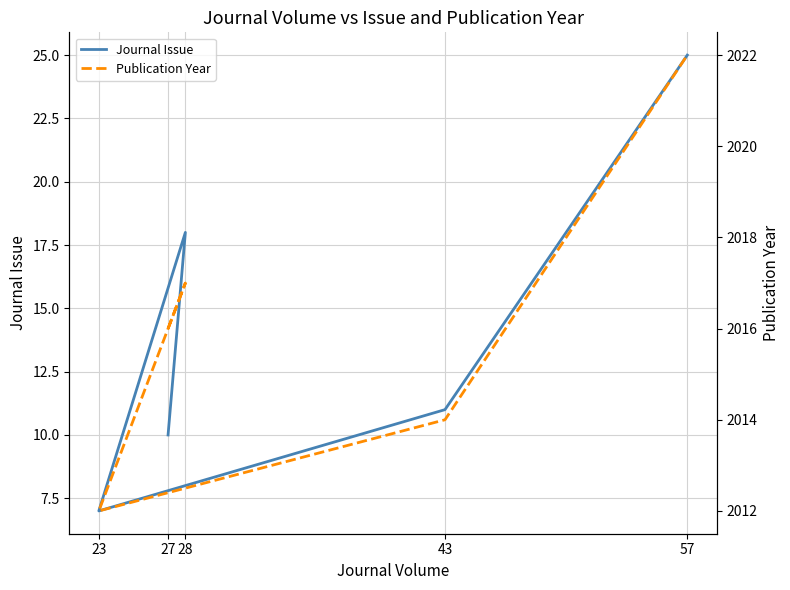

Reading right to left, list all the values displayed in this chart.

Journal Issue: 25	11	7	18	10
Publication Year: 2022	2014	2012	2017	2016